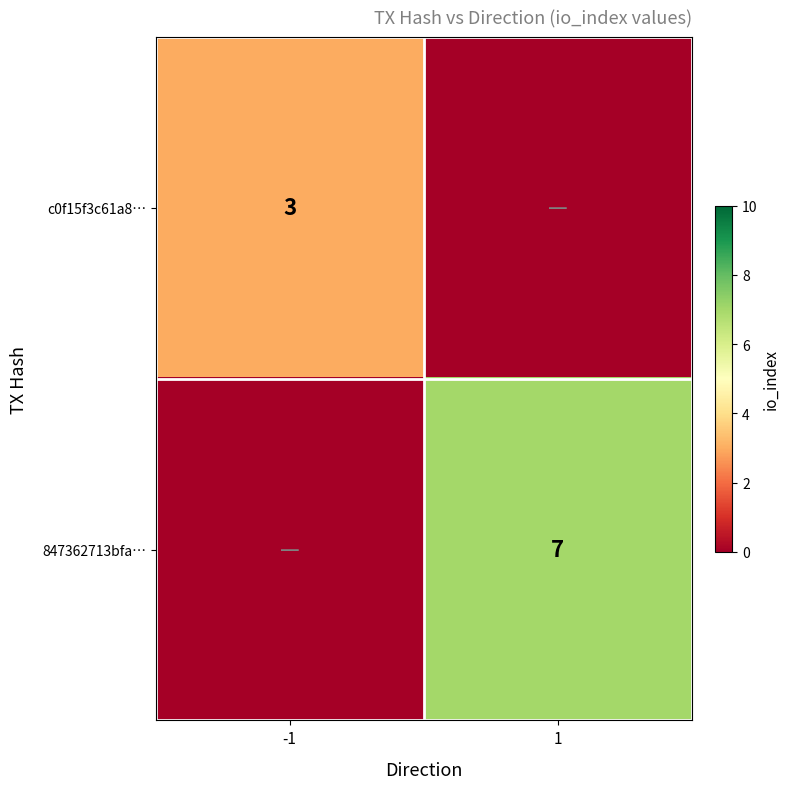

Is the value of 847362713bfa… at 1 greater than the value of c0f15f3c61a8… at -1?

Yes